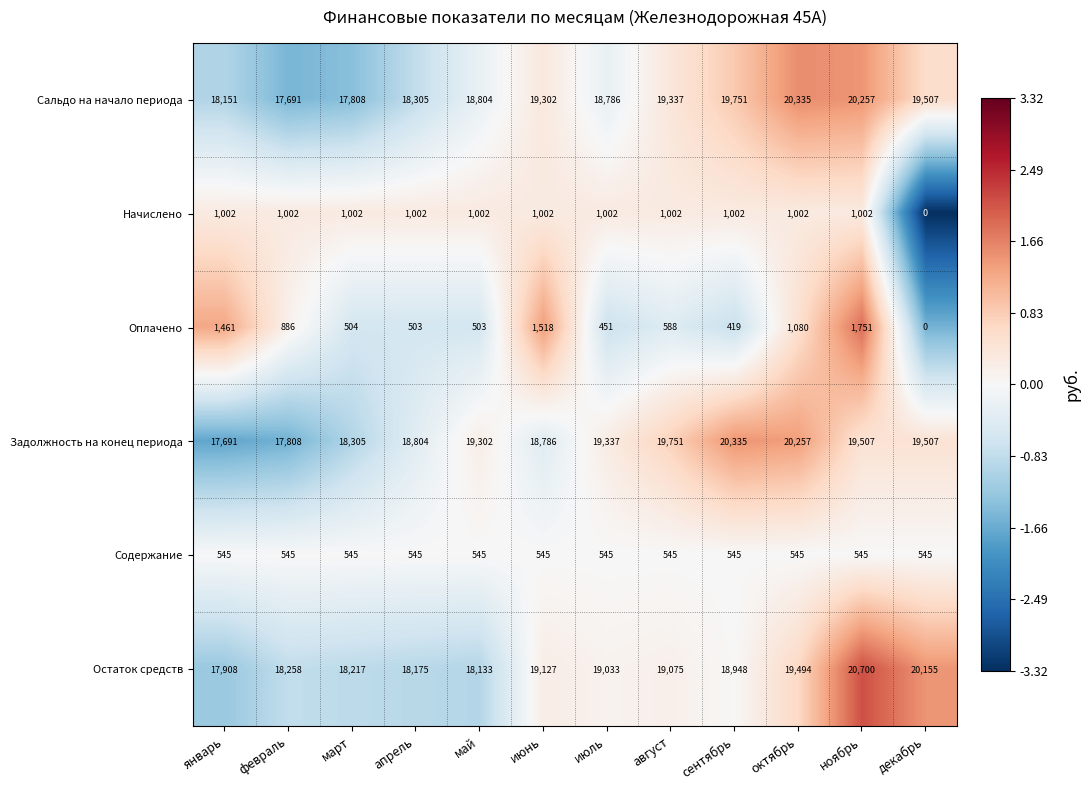

Read the Оплачено value at март, to the nearest 50.

500